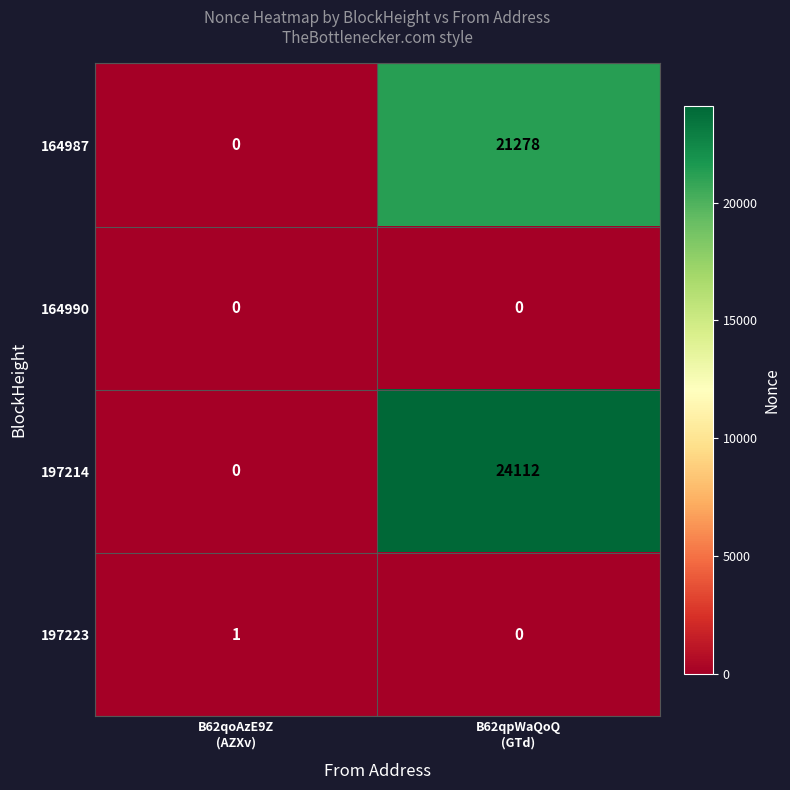

Reading right to left, transcribe all the data shown in this chart.

164987: 21278	0
164990: 0	0
197214: 24112	0
197223: 0	1